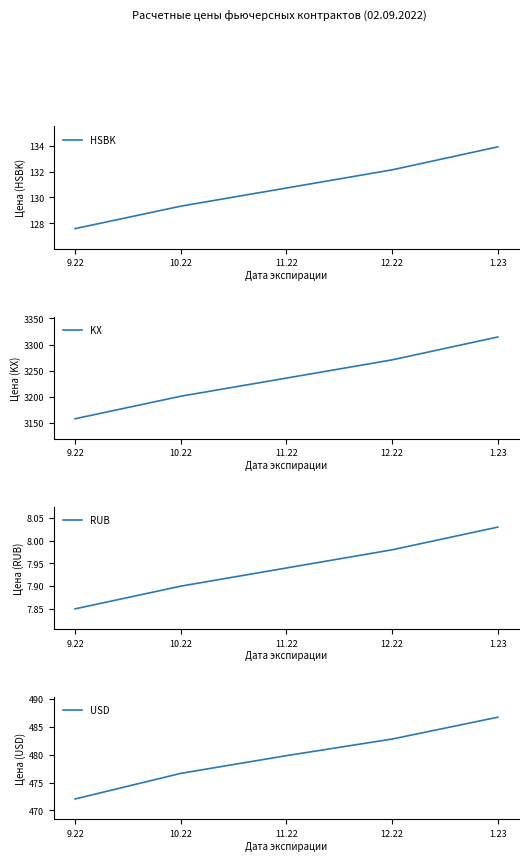

At which label is HSBK closest to 130?

10.22